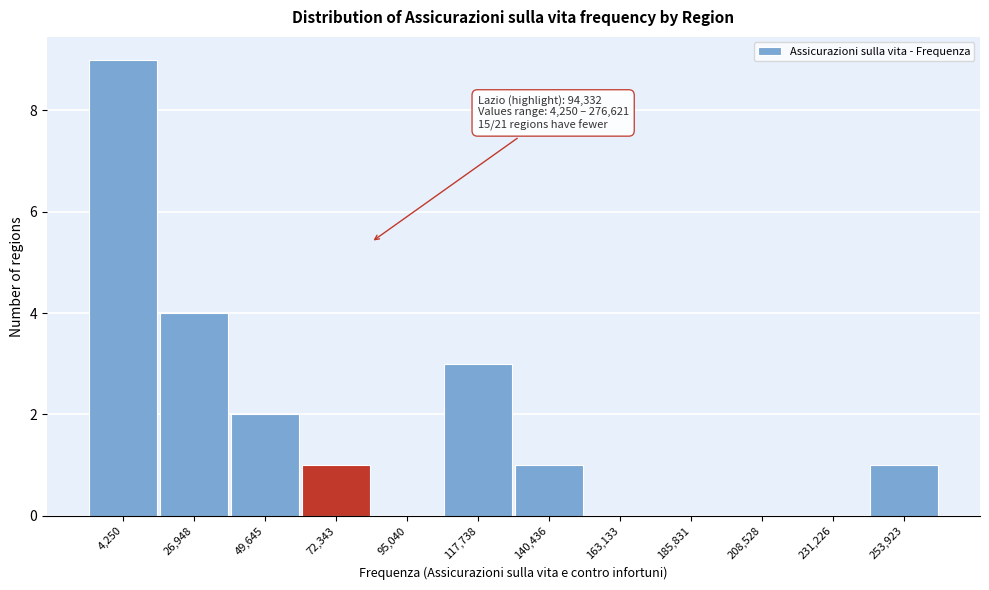

Reading left to right, transcribe all the data shown in this chart.

4,250=9	26,948=4	49,645=2	72,343=1	95,040=0	117,738=3	140,436=1	163,133=0	185,831=0	208,528=0	231,226=0	253,923=1